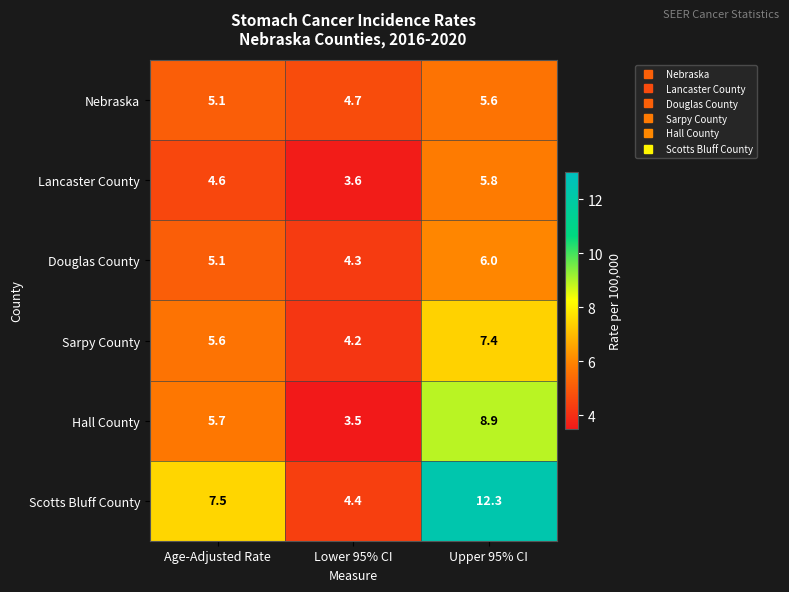

Reading left to right, what are all the values shown in this chart?

Nebraska: 5.1	4.7	5.6
Lancaster County: 4.6	3.6	5.8
Douglas County: 5.1	4.3	6.0
Sarpy County: 5.6	4.2	7.4
Hall County: 5.7	3.5	8.9
Scotts Bluff County: 7.5	4.4	12.3